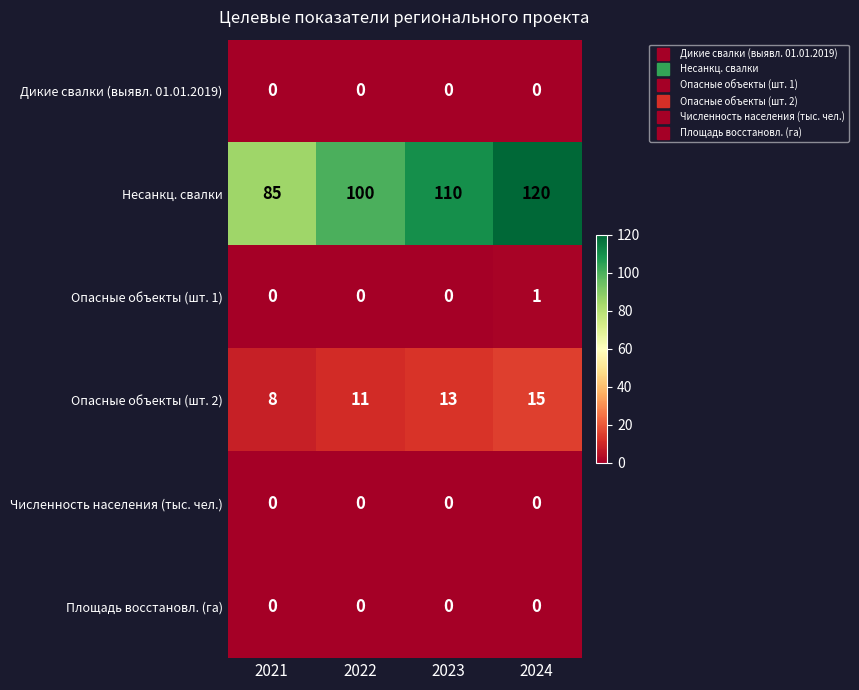

The Опасные объекты (шт. 2) series shows 11 at 2022. True or false?

True